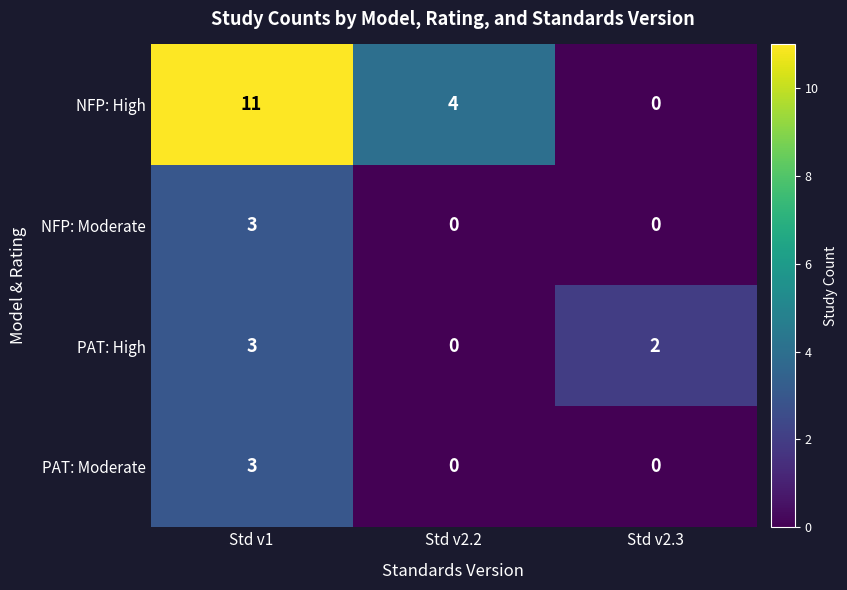

What is the sum of all NFP: Moderate values?

3